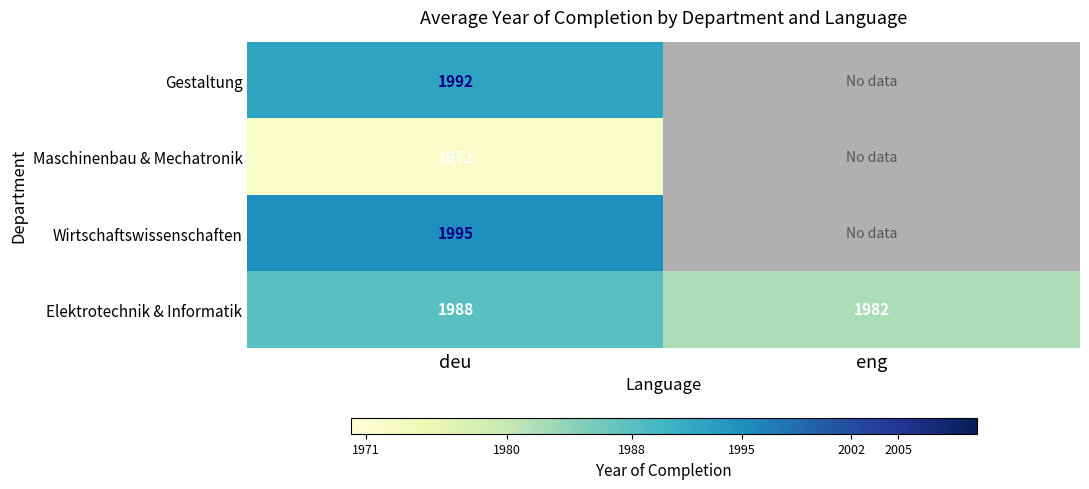

The value of Wirtschaftswissenschaften at deu is 1995.0. True or false?

True